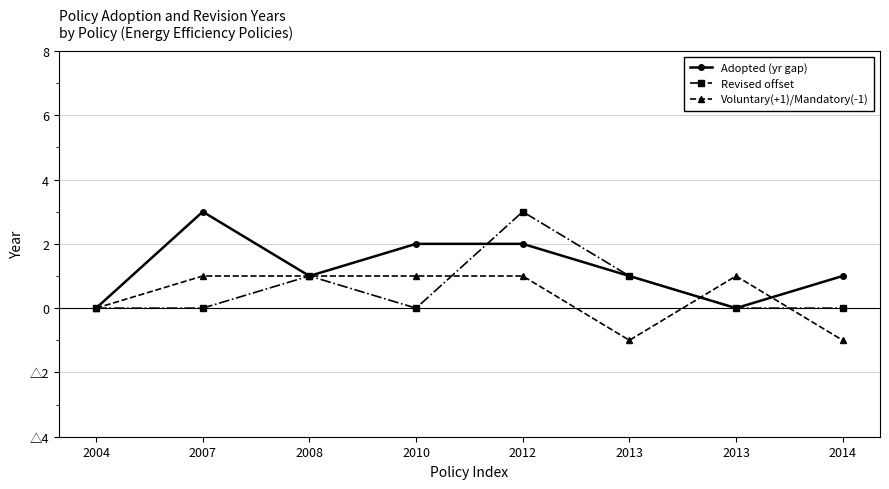

After their last crossing, which series has the higher values: Revised offset or Adopted (yr gap)?

Revised offset